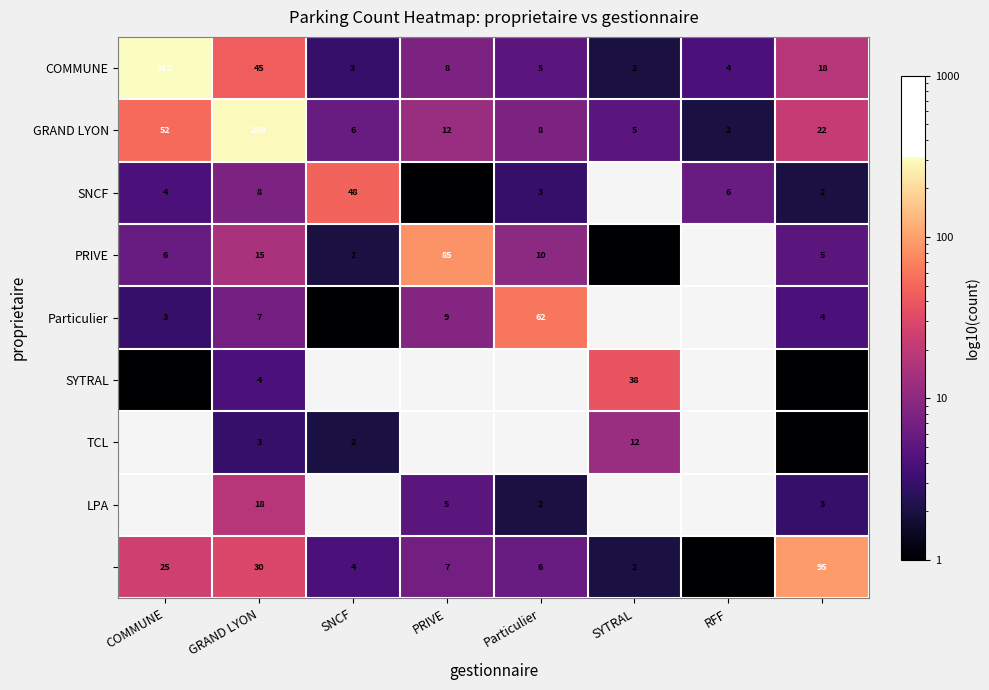

What is the sum of all GRAND LYON values?

405